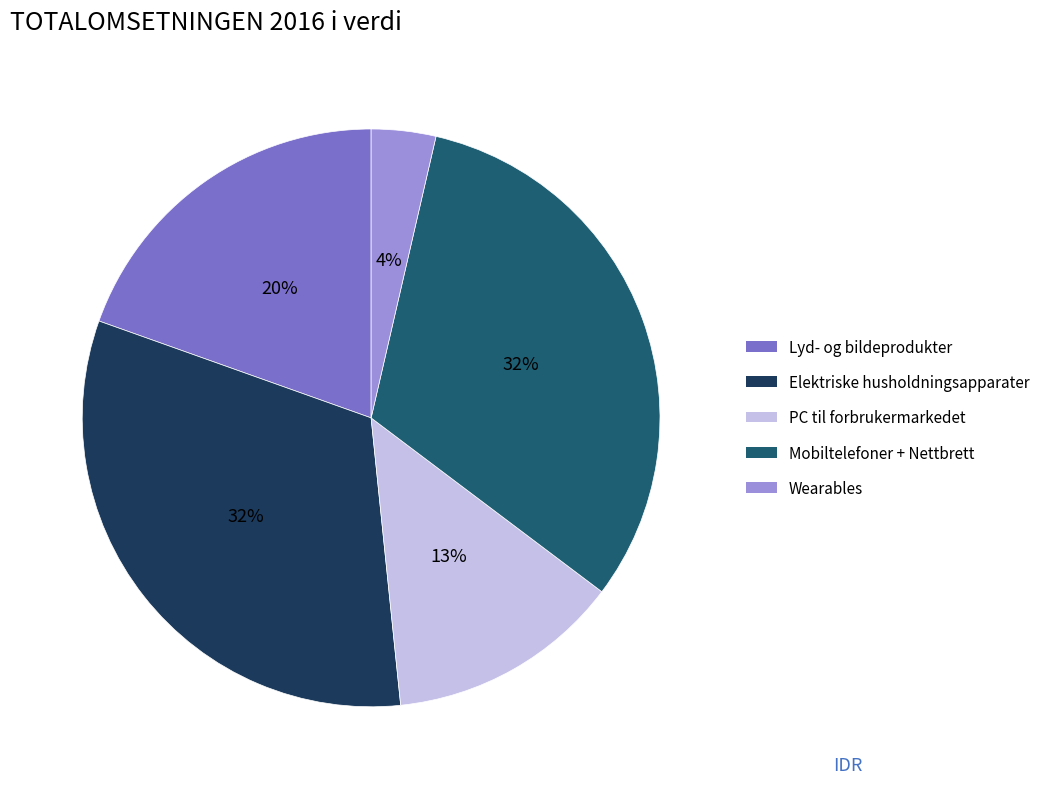

To the nearest percent, what is the difference between the largest and smallest slice percentages?

28%